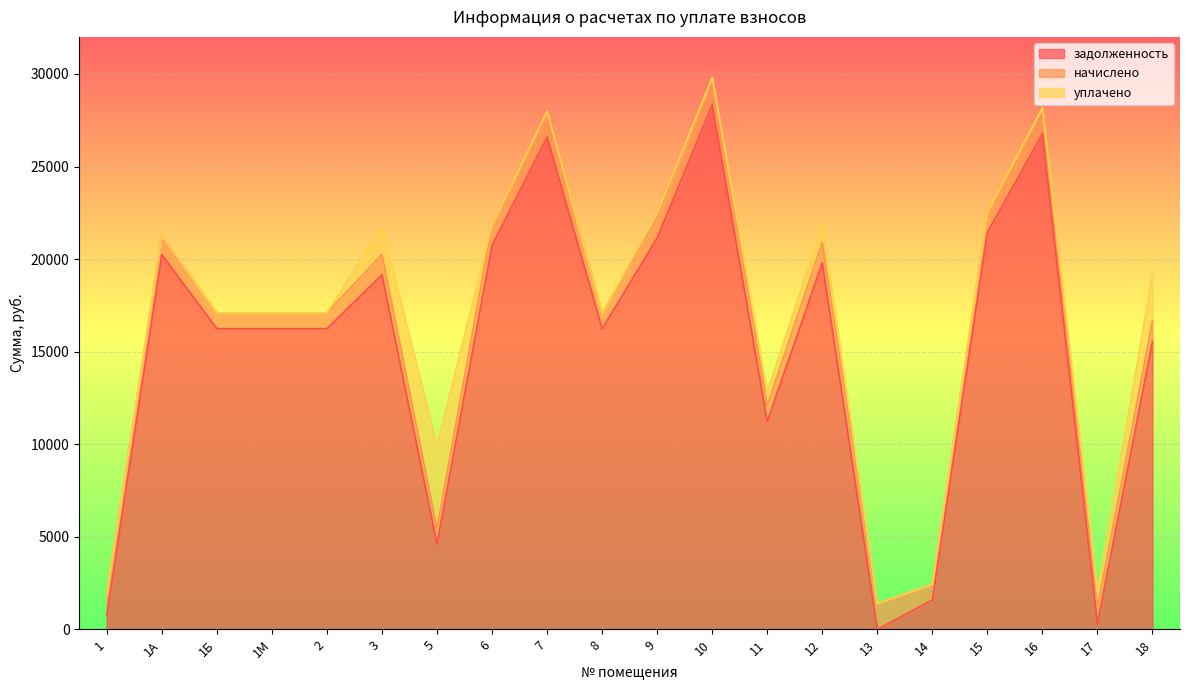

At how many categories does at least one series exceed 7758?

15